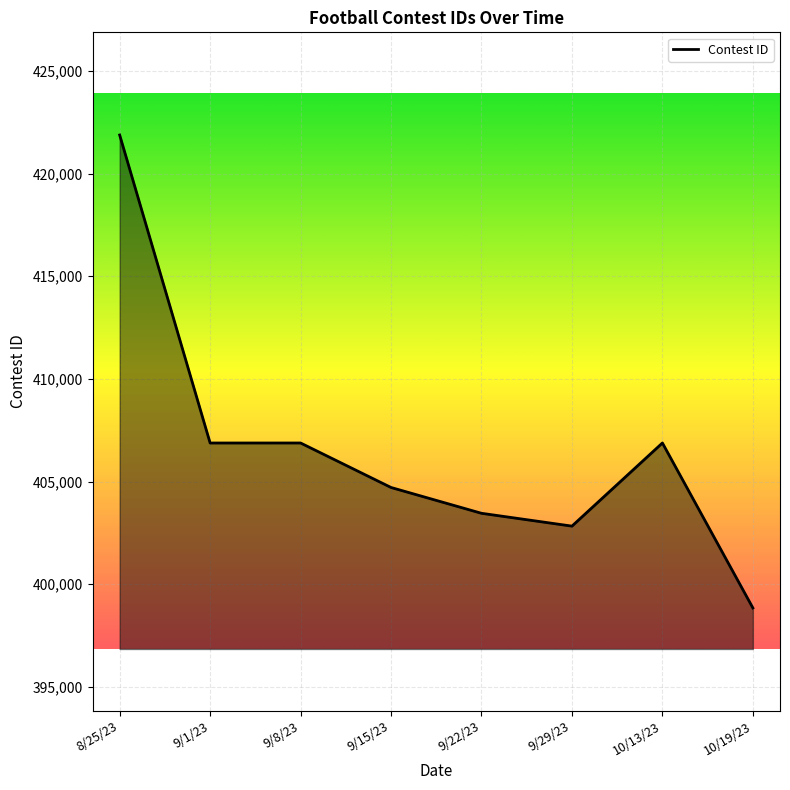

What is the sum of the values at 9/29/23 and 8/25/23?

824703